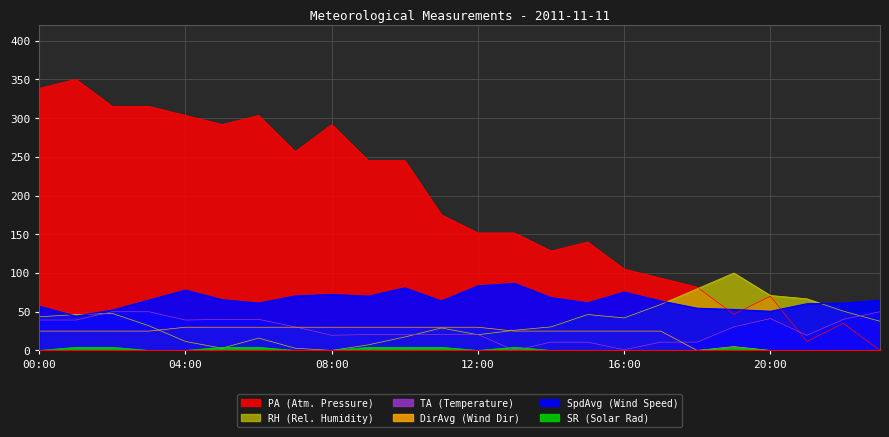

Count the number of data series in this chart.

6